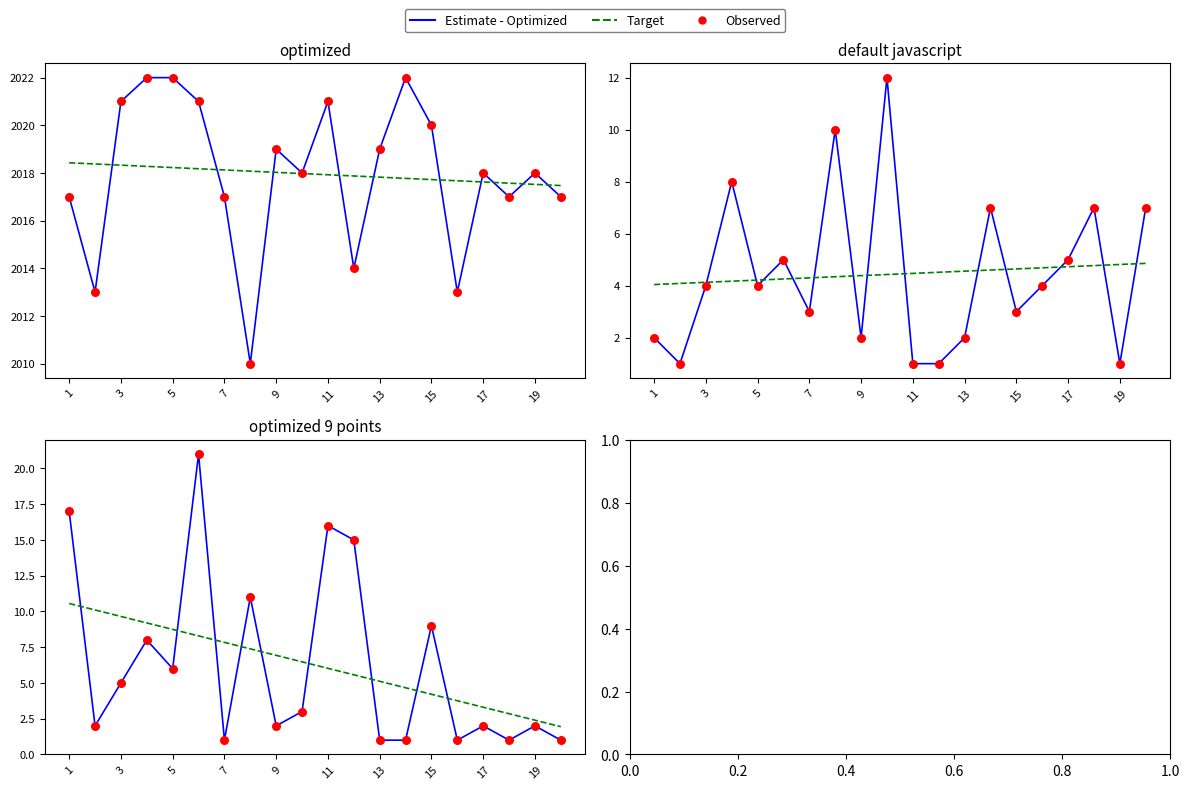

What is the total value across all series at 19?

12.5